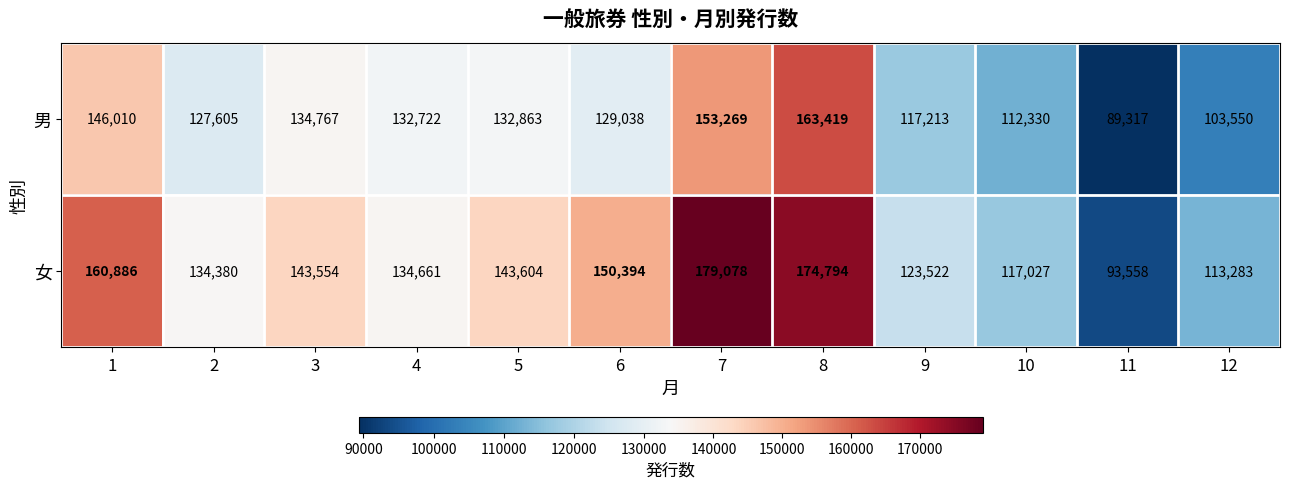

What is the average value of the 女 series?

139062